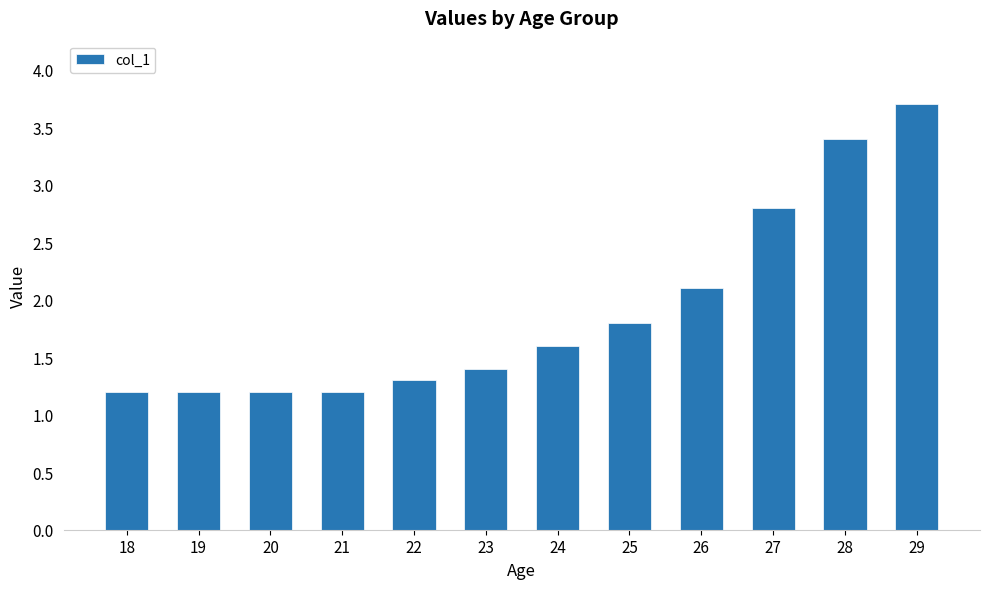

What is the value of the 1st bar from the left?

1.2